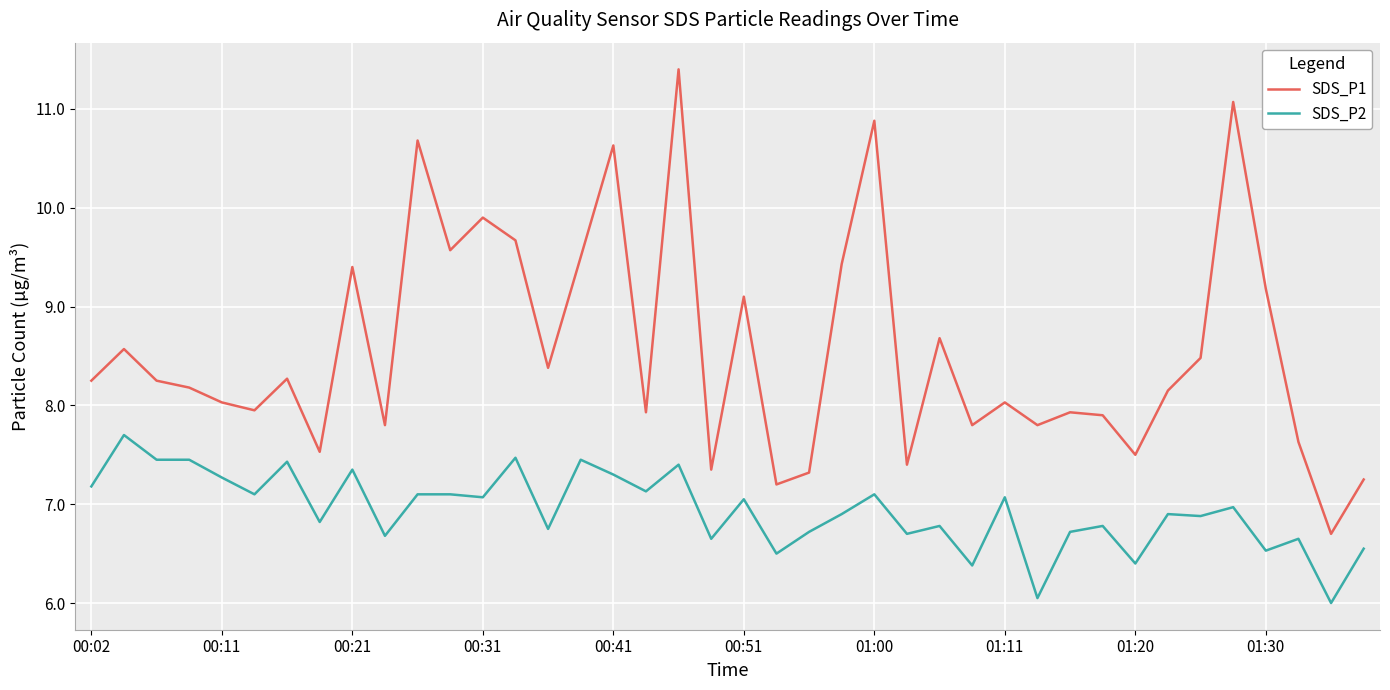

Rank the series by their average value, from highest to lowest.

SDS_P1, SDS_P2